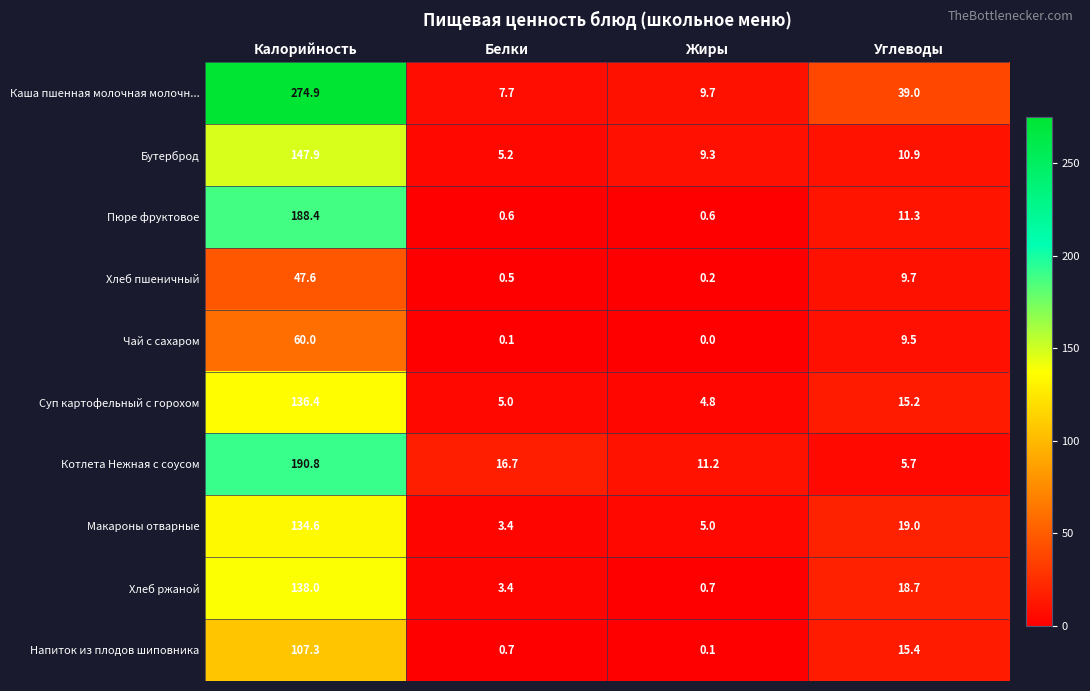

The value of Каша пшенная молочная молочн... at Жиры is 9.7. True or false?

True